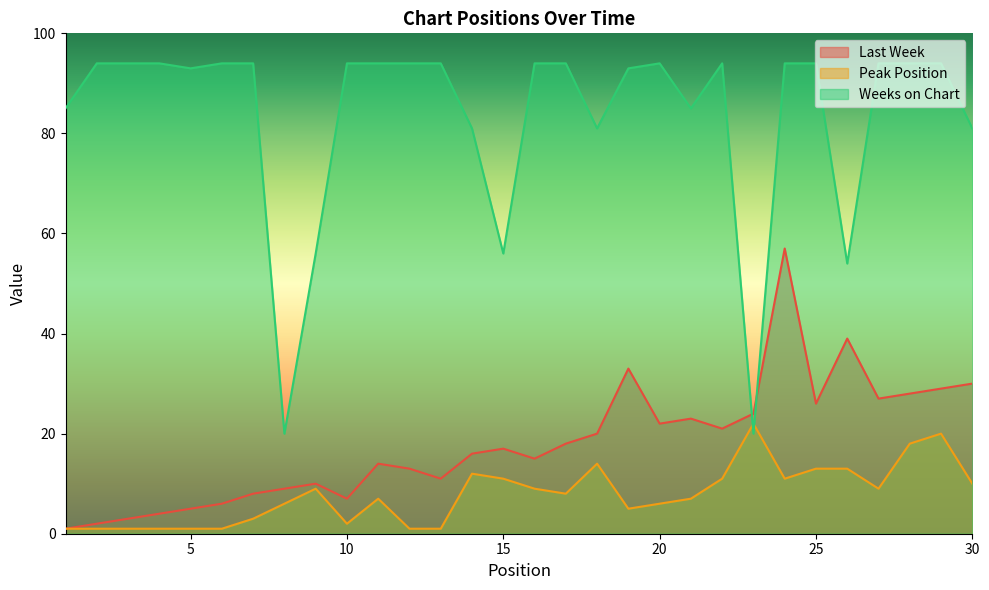

How many lines are shown in the chart?

3